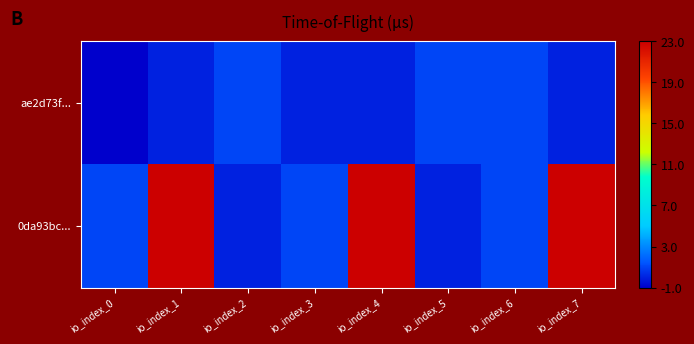

Which category has the lowest value across all series?

io_index_0